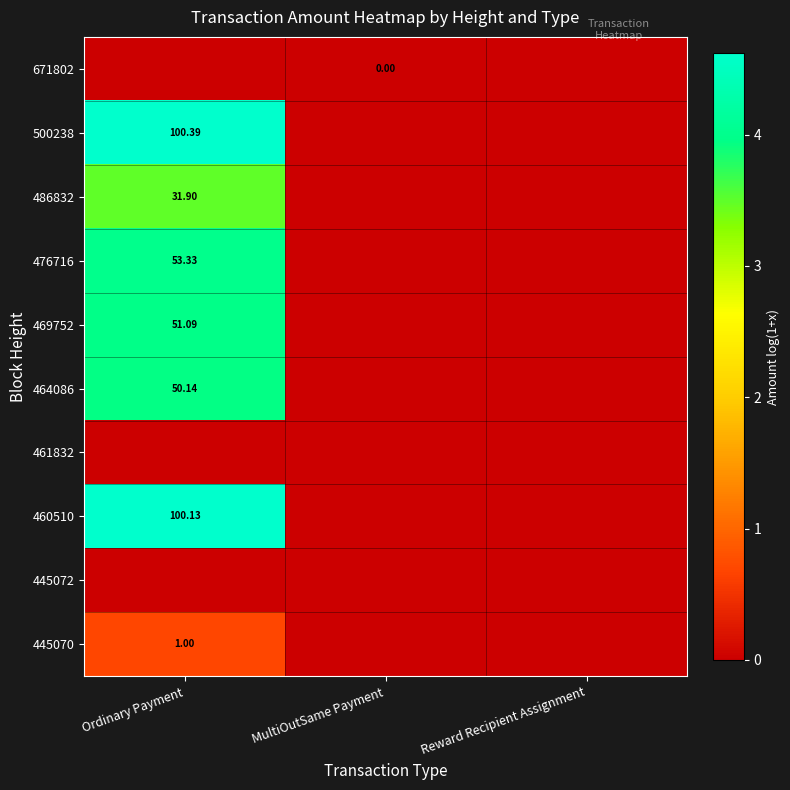

How many values in 500238 are above zero?

1